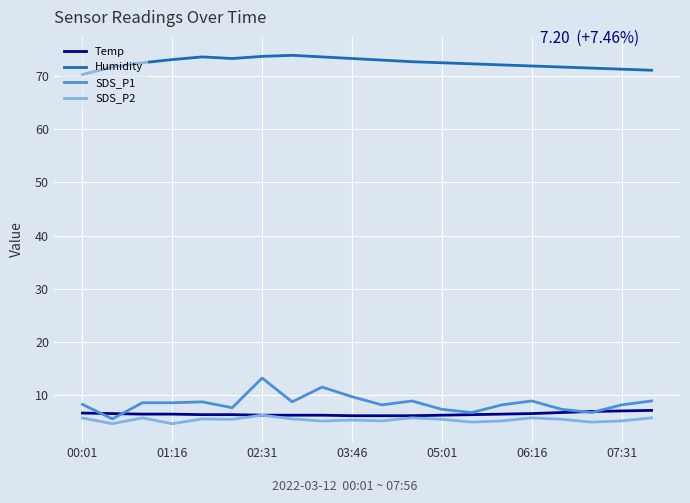

What is the minimum value shown in the chart?

4.7